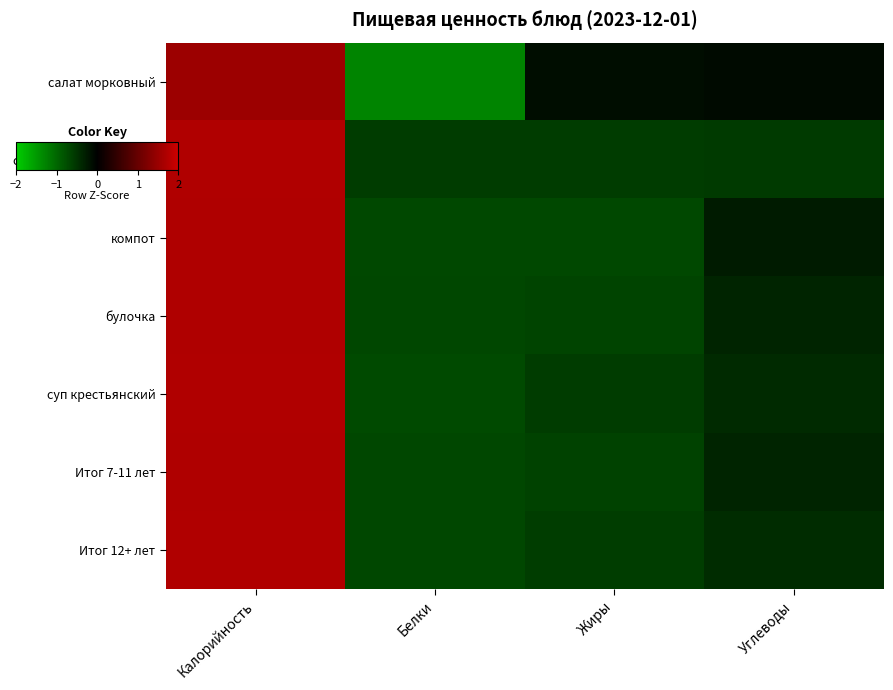

At which category is the sum across all series the highest?

Калорийность